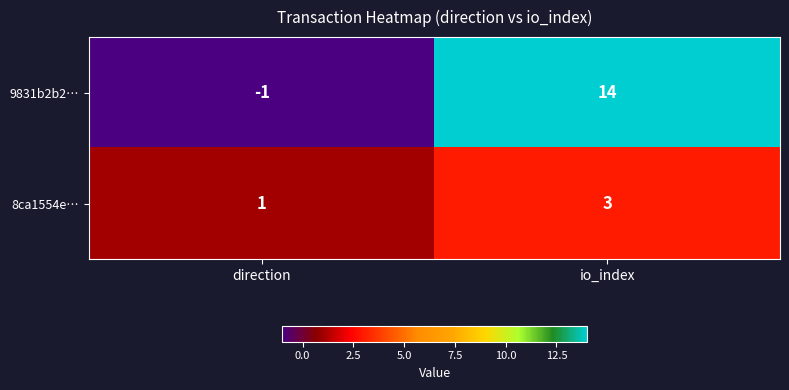

Is it true that 8ca1554e… equals 1 at direction?

True